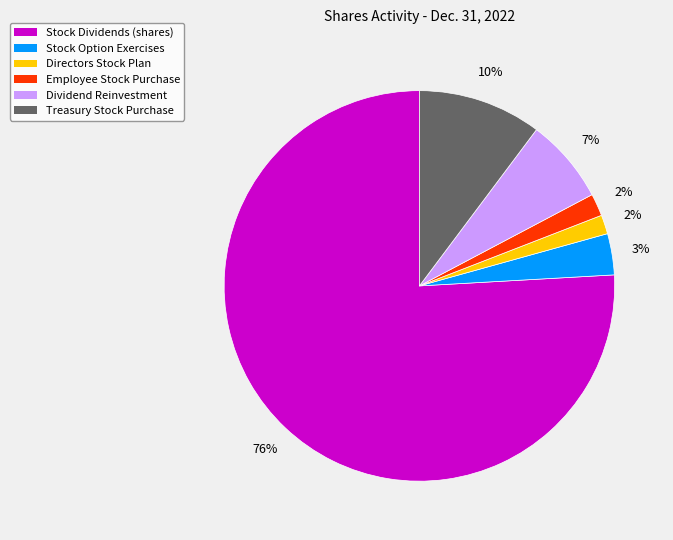

Combined, do Employee Stock Purchase and Stock Dividends (shares) account for over 50%?

Yes